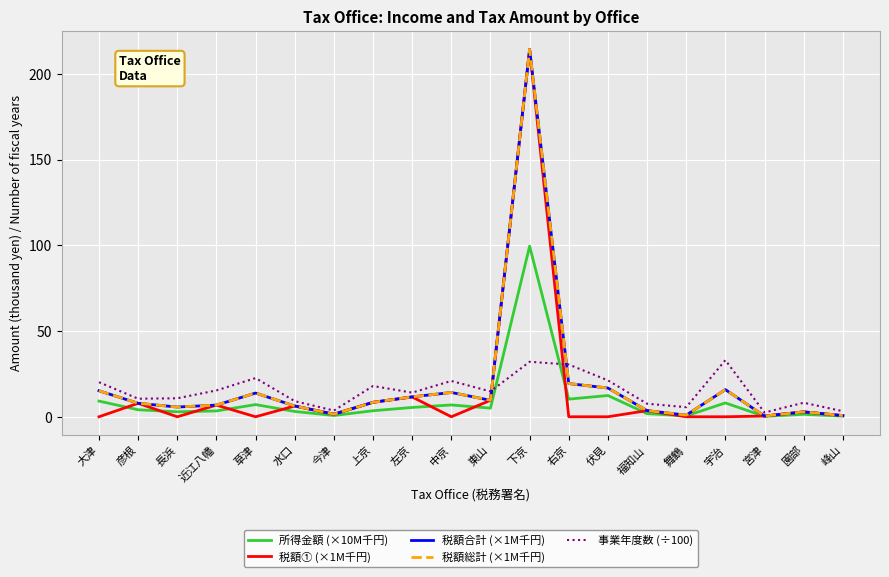

The 事業年度数 (÷100) series shows 10.5 at 彦根. True or false?

True